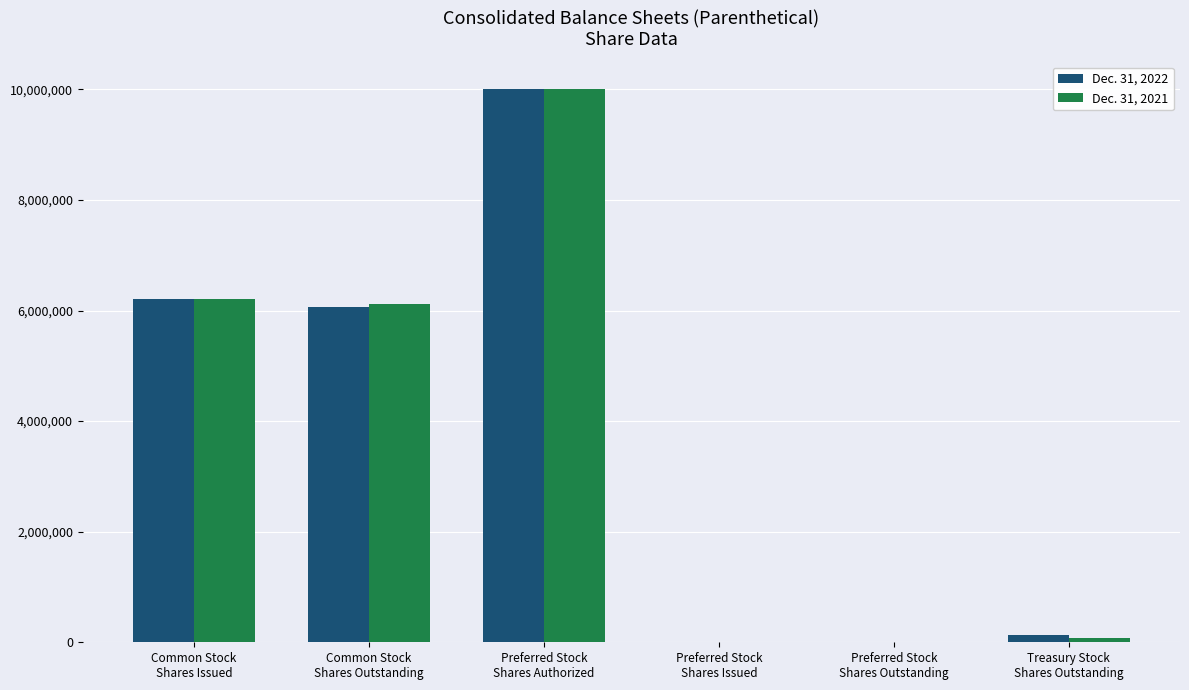

How many categories are shown in the chart?

6